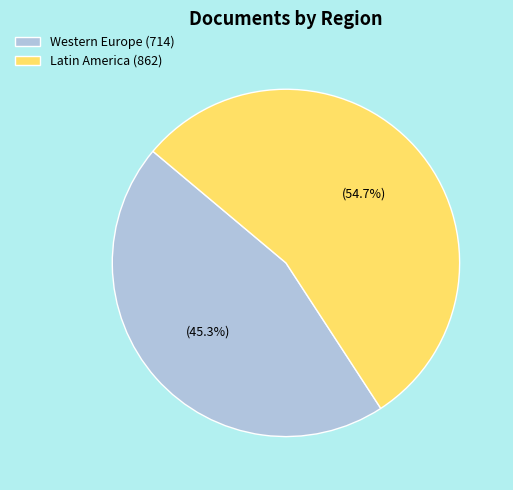

Is there any slice that represents more than half of the pie?

Yes